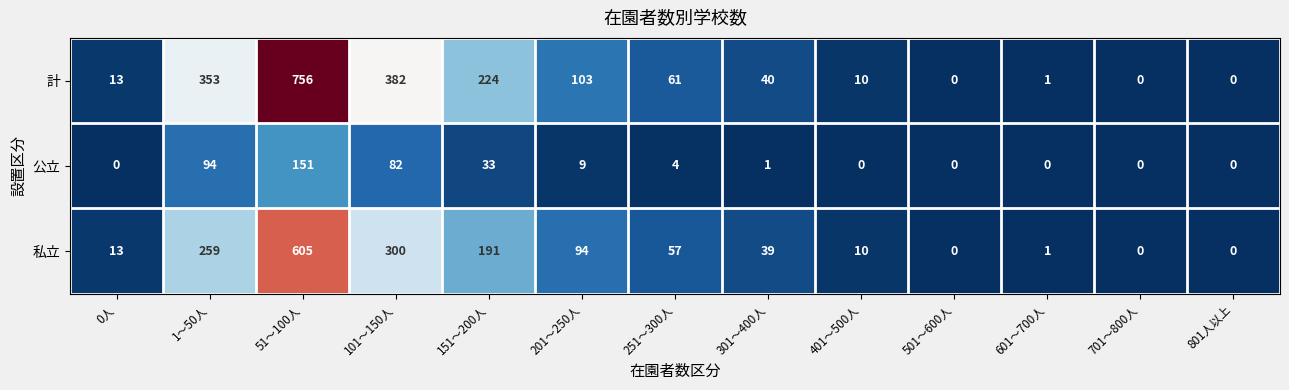

What is the difference between the 公立 values at 1～50人 and 51～100人?

57